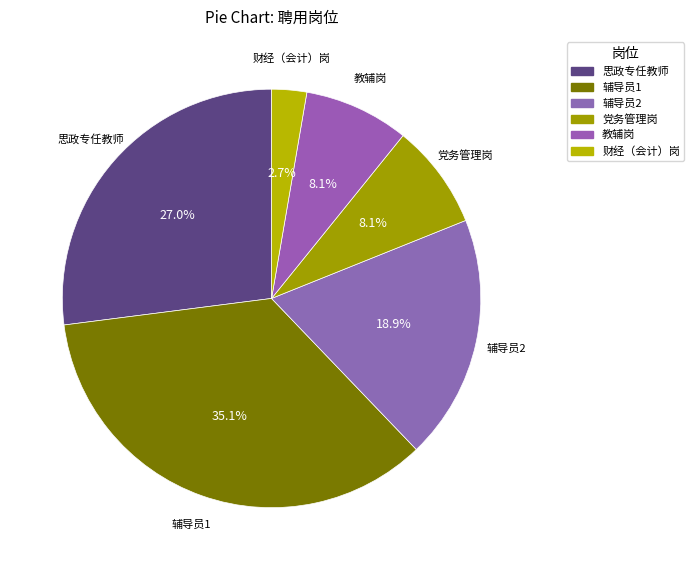

Approximately how many times larger is the value at 辅导员1 compared to 教辅岗?

4.3